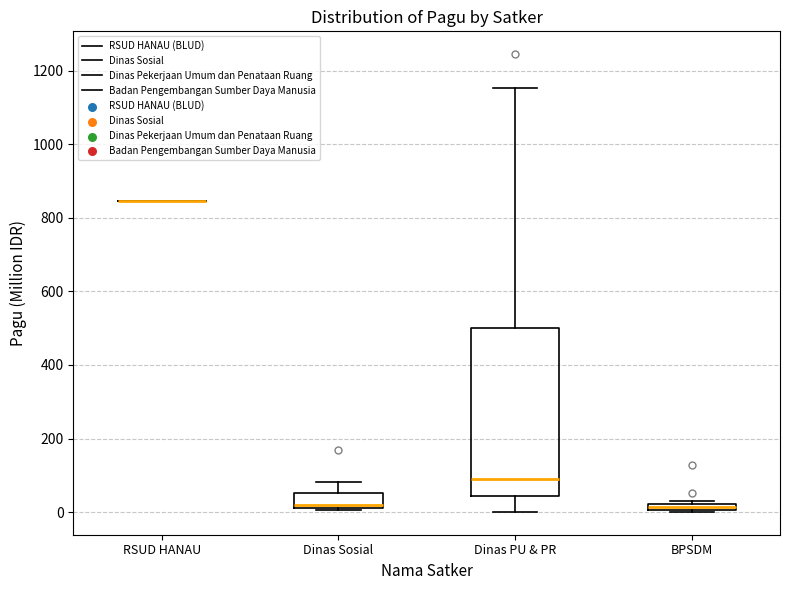

Comparing the boxes themselves (not the whiskers), which one is the tallest?

Dinas PU & PR